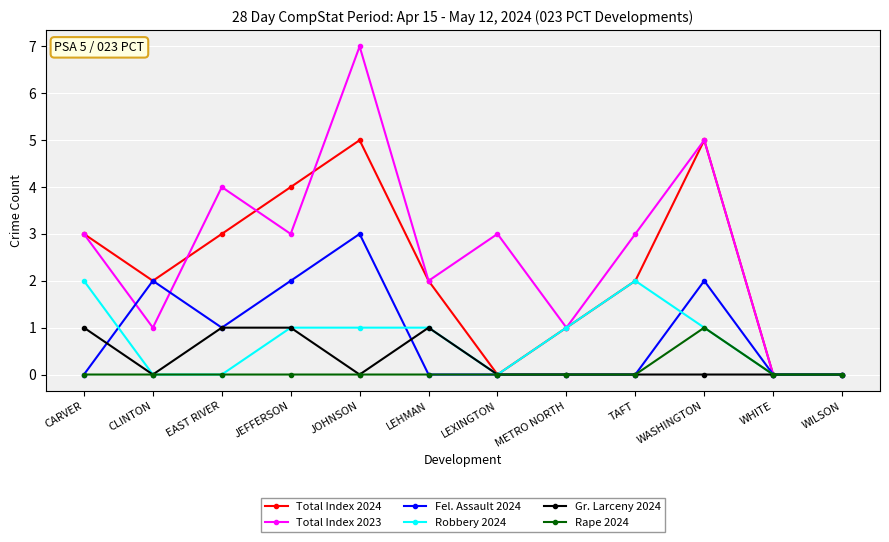

What is the sum of the Rape 2024 values at WASHINGTON and METRO NORTH?

1